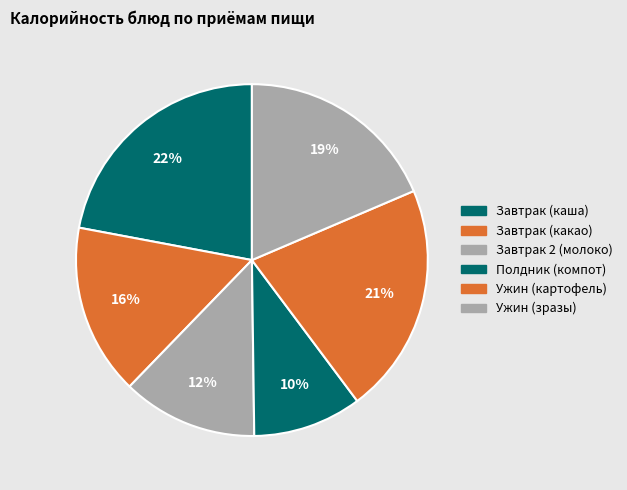

How many slices are in this pie chart?

6